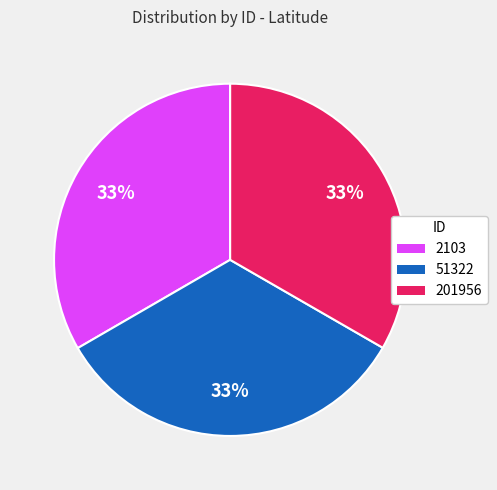

What percentage is the 2103 slice, to the nearest percent?

33%